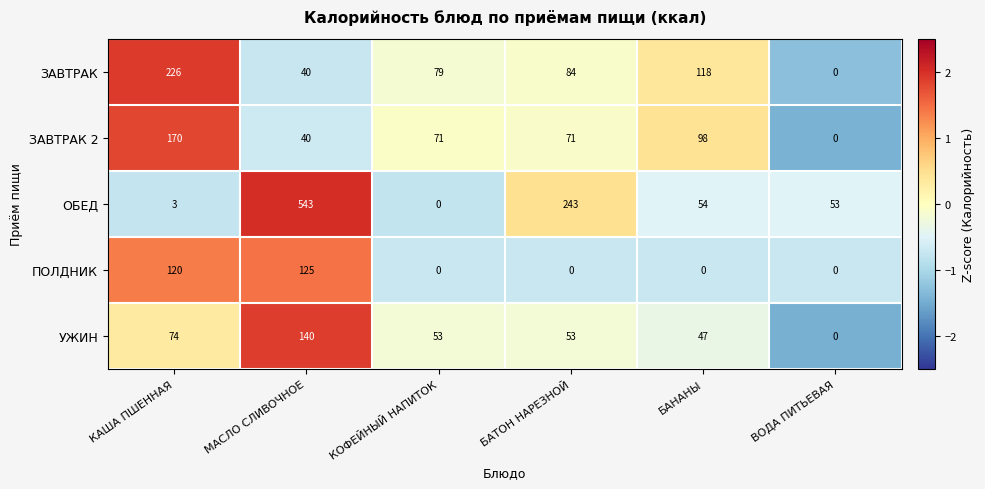

How many series are shown in this chart?

5